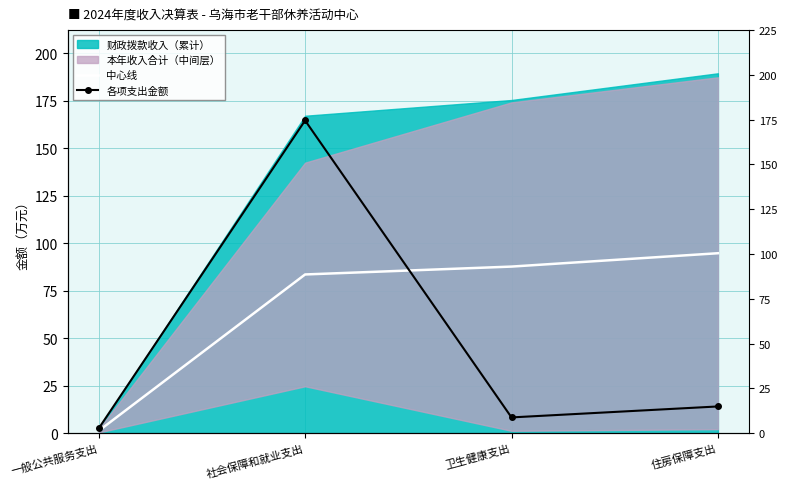

List the labels in order of 各项支出金额 value, largest first.

社会保障和就业支出, 住房保障支出, 卫生健康支出, 一般公共服务支出